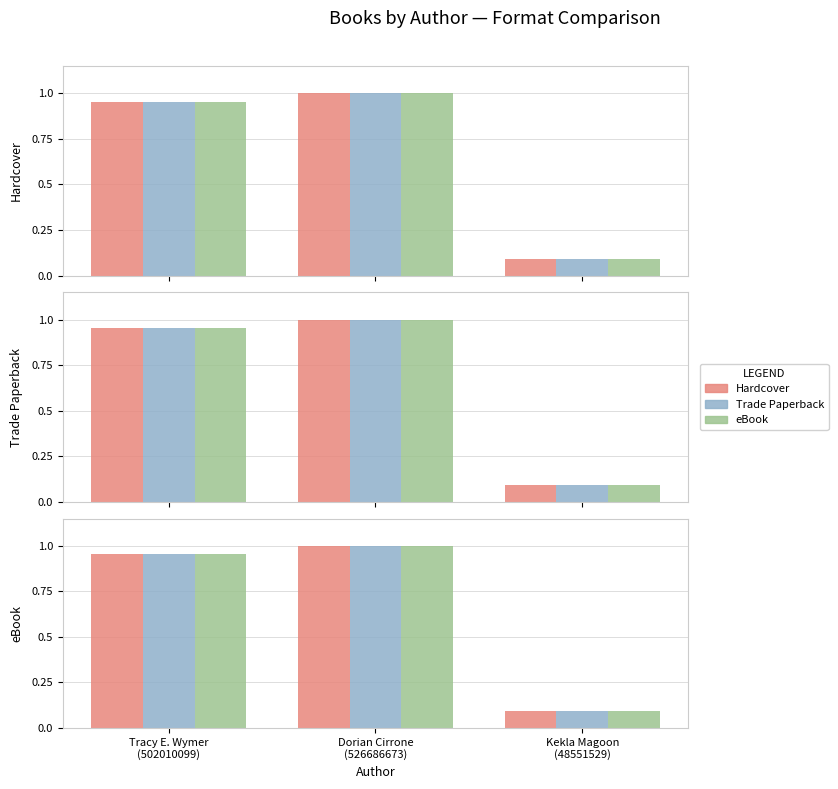

Reading right to left, list all the values displayed in this chart.

Hardcover: 0.1	1.0	1.0
Trade Paperback: 0.1	1.0	1.0
eBook: 0.1	1.0	1.0